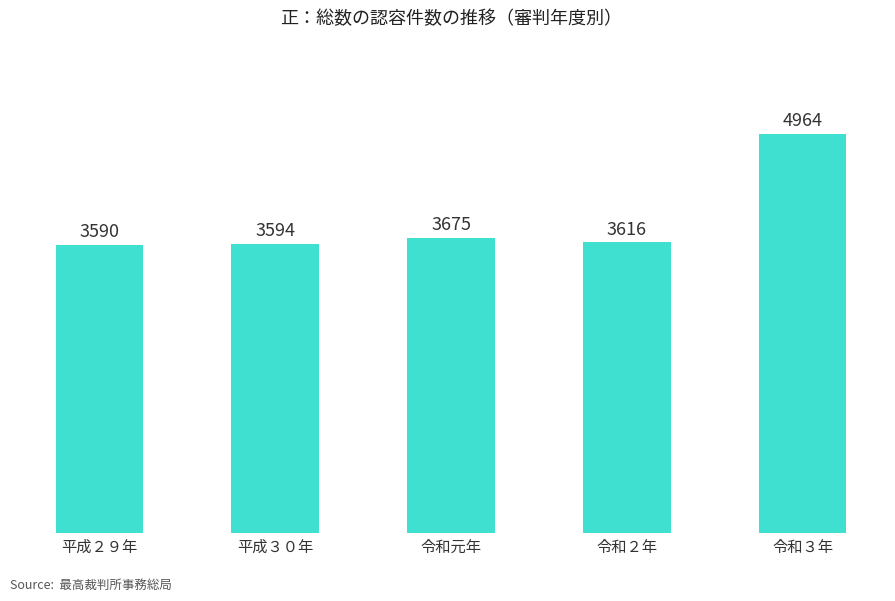

List the labels in order of value, largest first.

令和３年, 令和元年, 令和２年, 平成３０年, 平成２９年